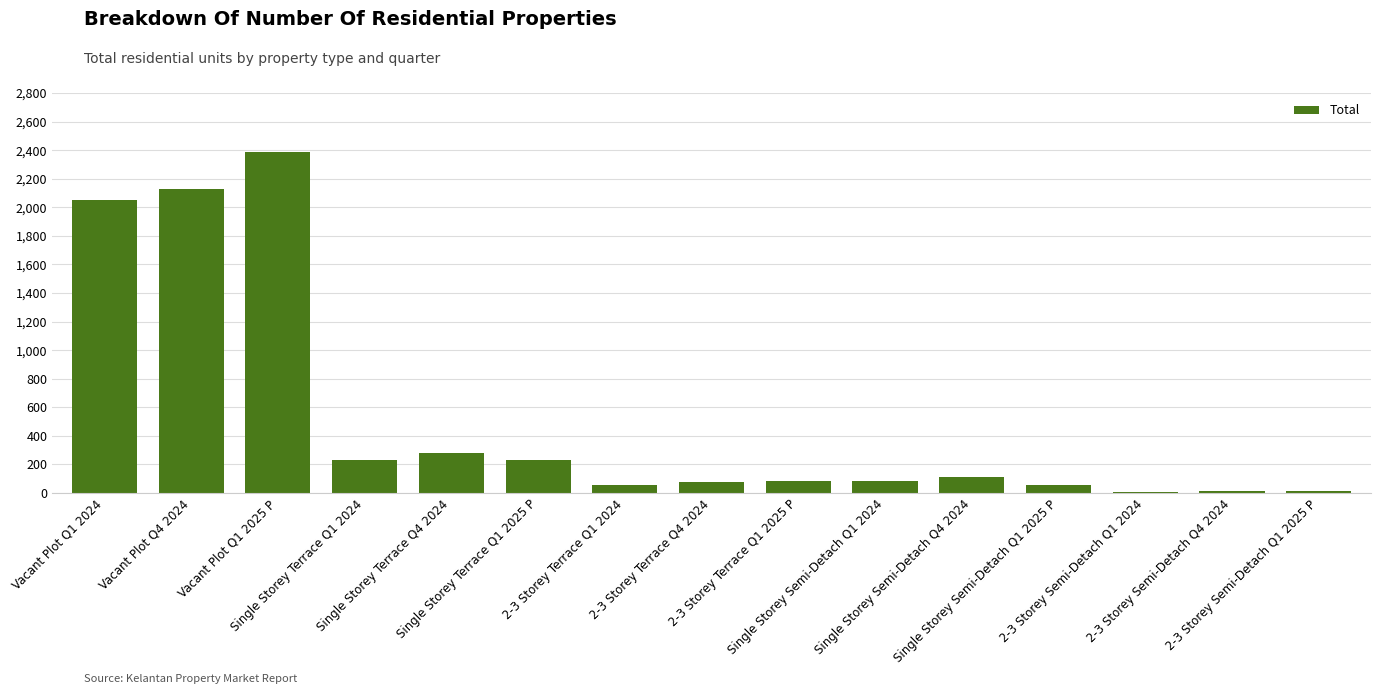

At which category does the chart reach its peak across all series?

Vacant Plot Q1 2025 P